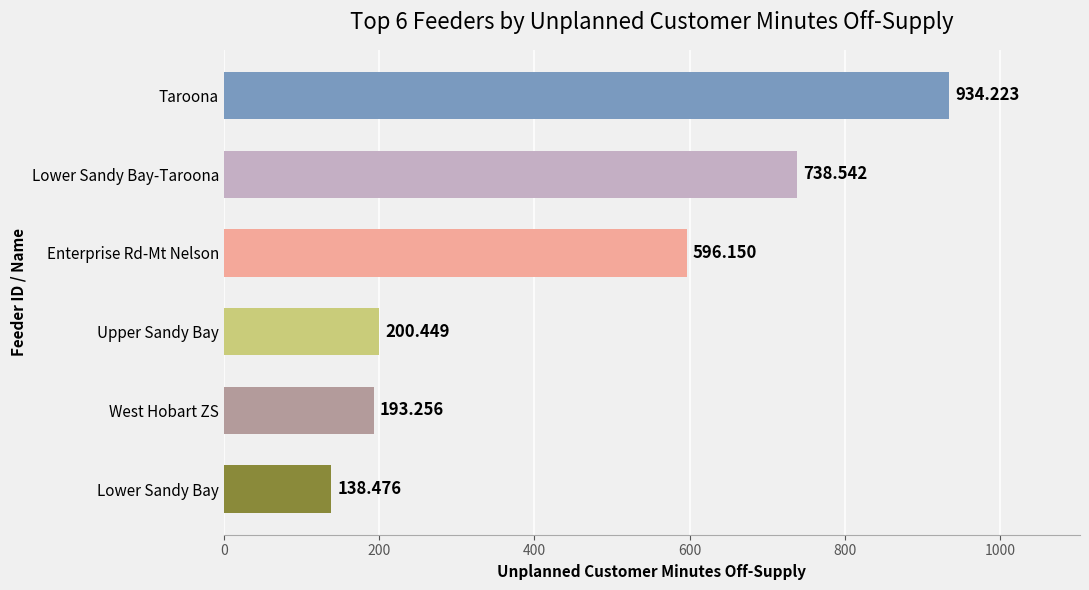

Rank the categories by value from highest to lowest.

Taroona, Lower Sandy Bay-Taroona, Enterprise Rd-Mt Nelson, Upper Sandy Bay, West Hobart ZS, Lower Sandy Bay